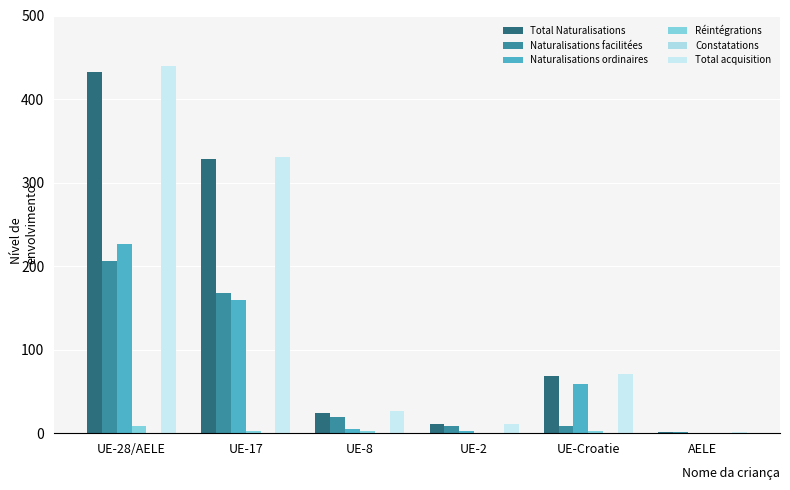

Reading left to right, what are all the values shown in this chart?

Total Naturalisations: 432	328	24	11	68	1
Naturalisations facilitées: 206	168	19	9	9	1
Naturalisations ordinaires: 226	160	5	2	59	0
Réintégrations: 8	3	2	0	3	0
Constatations: 0	0	0	0	0	0
Total acquisition: 440	331	26	11	71	1